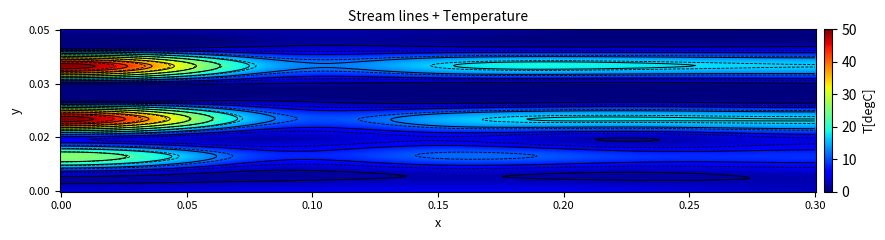

At how many categories does at least one series exceed 19?

1